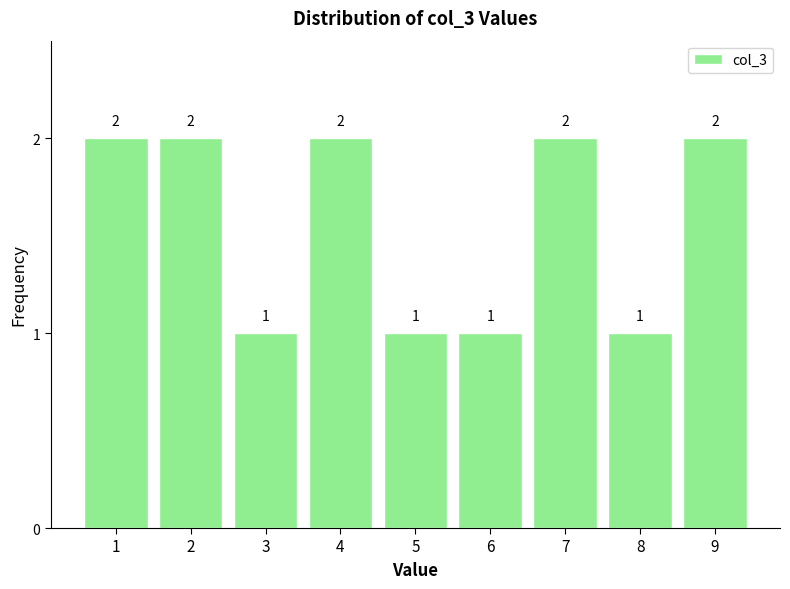

Reading left to right, what are all the values shown in this chart?

2	2	1	2	1	1	2	1	2